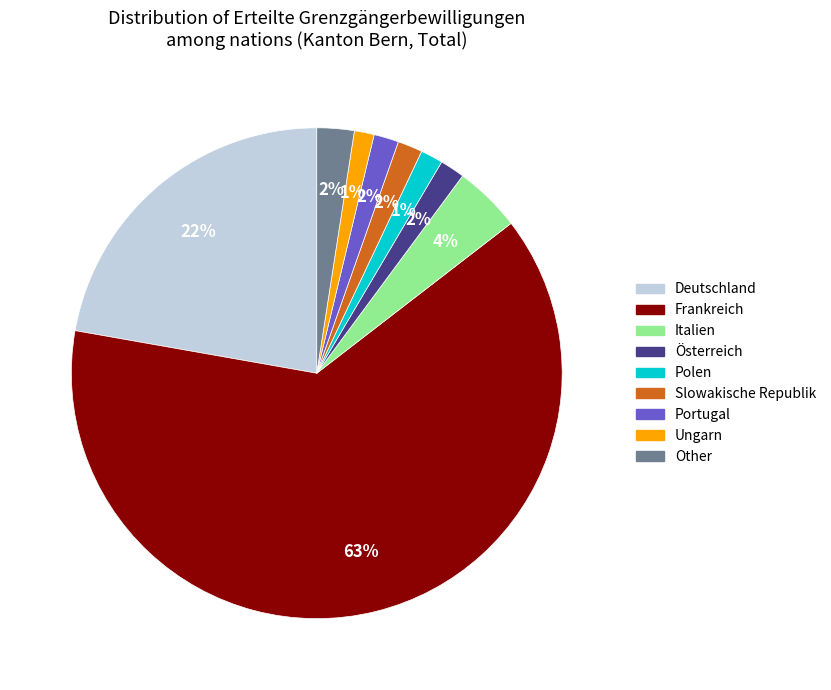

Do Italien and Frankreich together represent more than half of the pie?

Yes